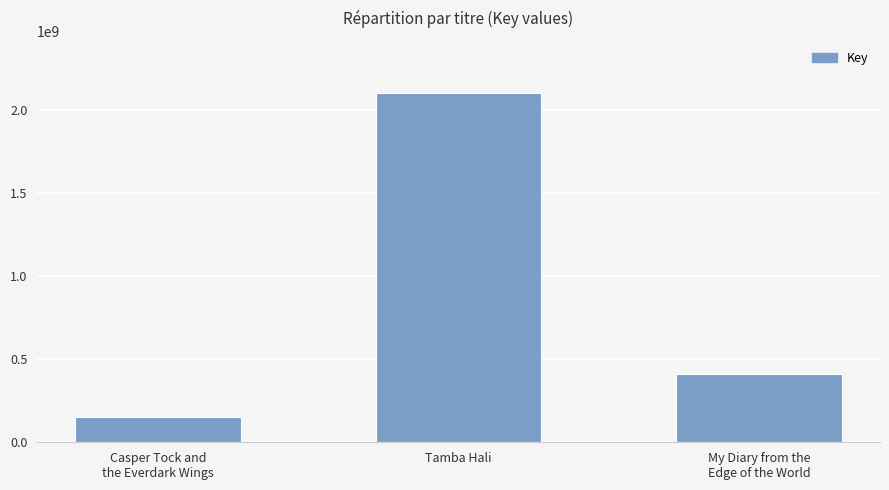

Reading left to right, what are all the values shown in this chart?

151737820	2100092838	408578643